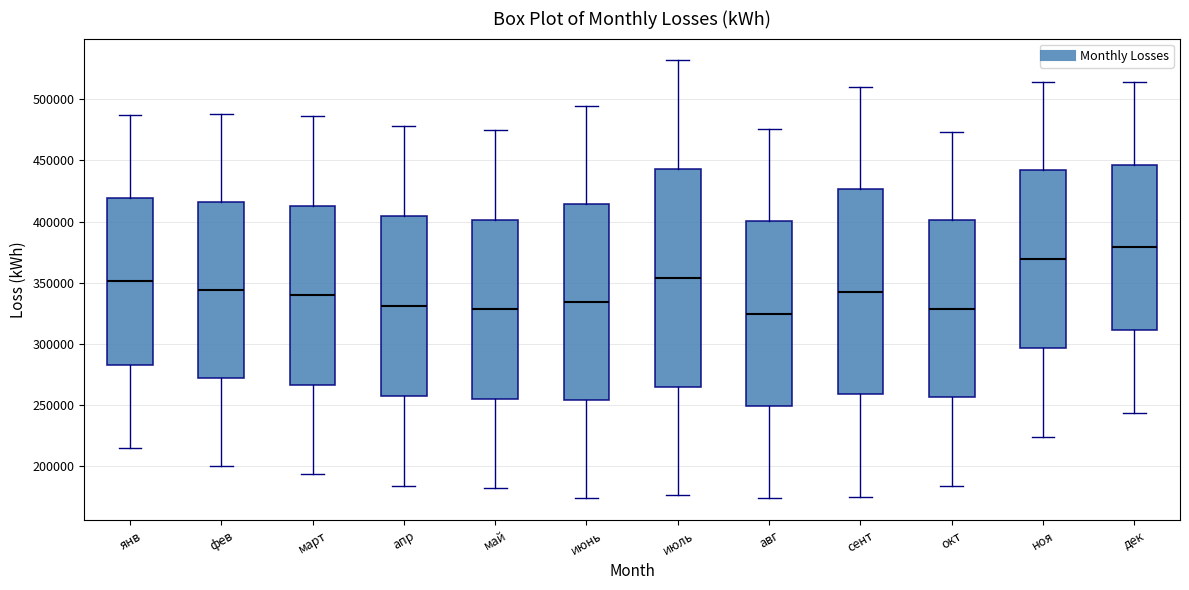

Which box is the tallest, from its lower edge to its upper edge?

июль